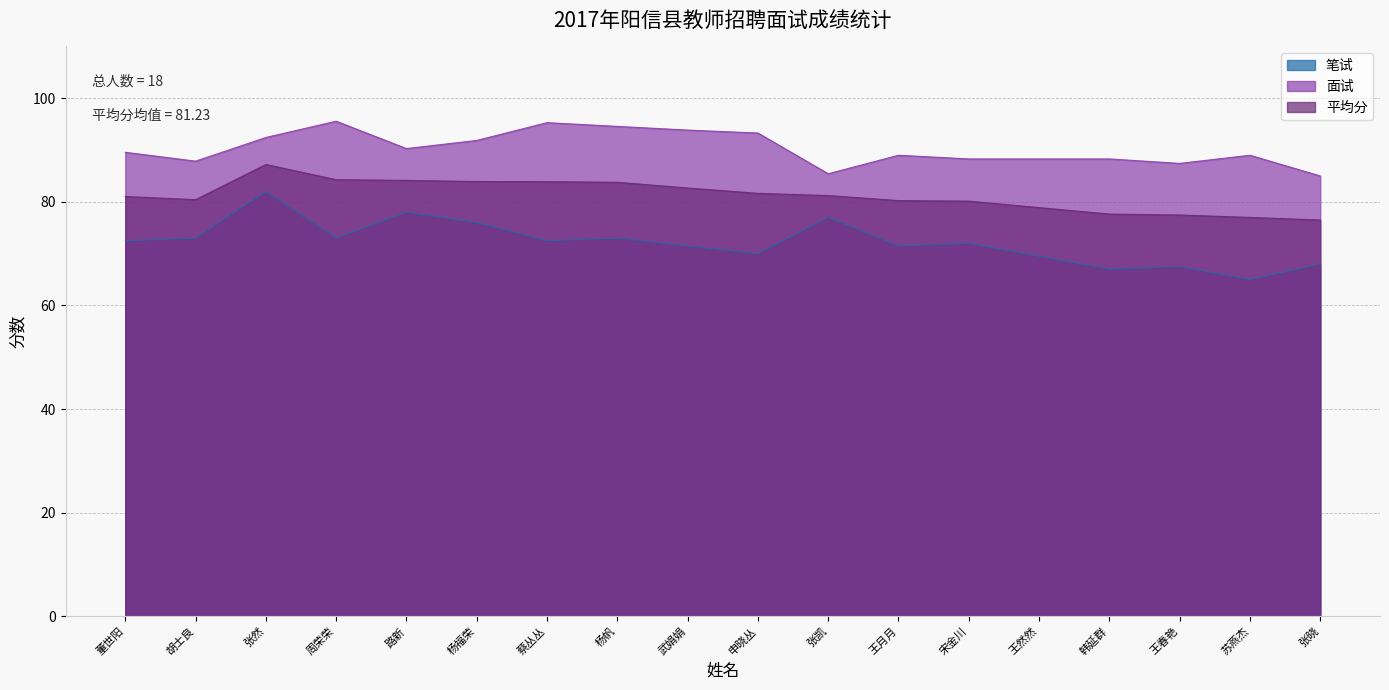

What is the label of the 9th point from the left?

武娟娟